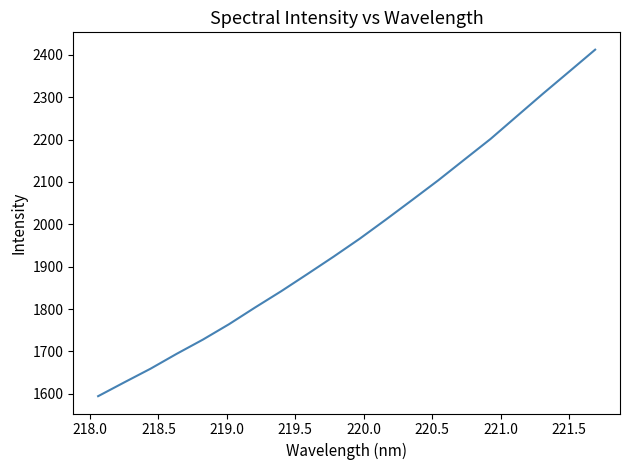

What is the smallest value displayed?

1594.4